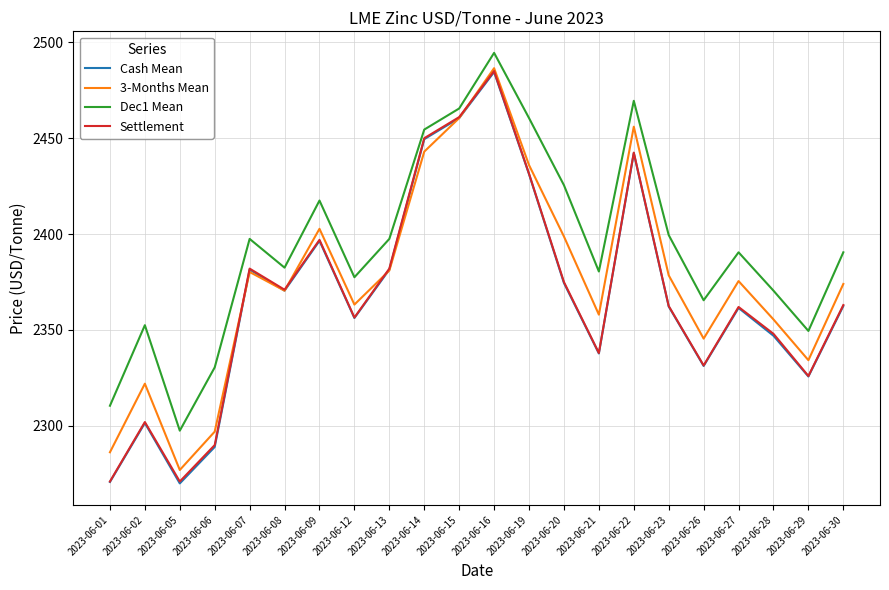

True or false: Dec1 Mean and Settlement cross at least once.

False